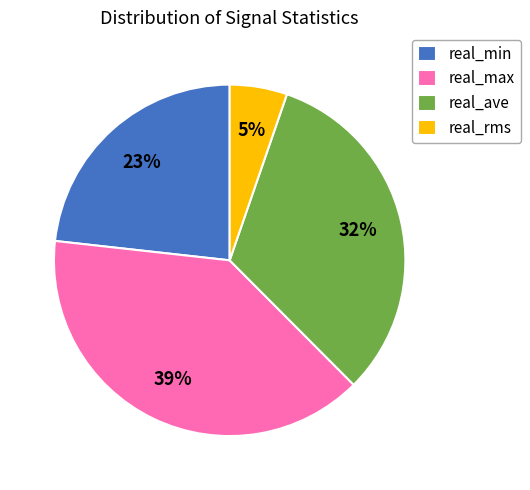

How many slices are in this pie chart?

4